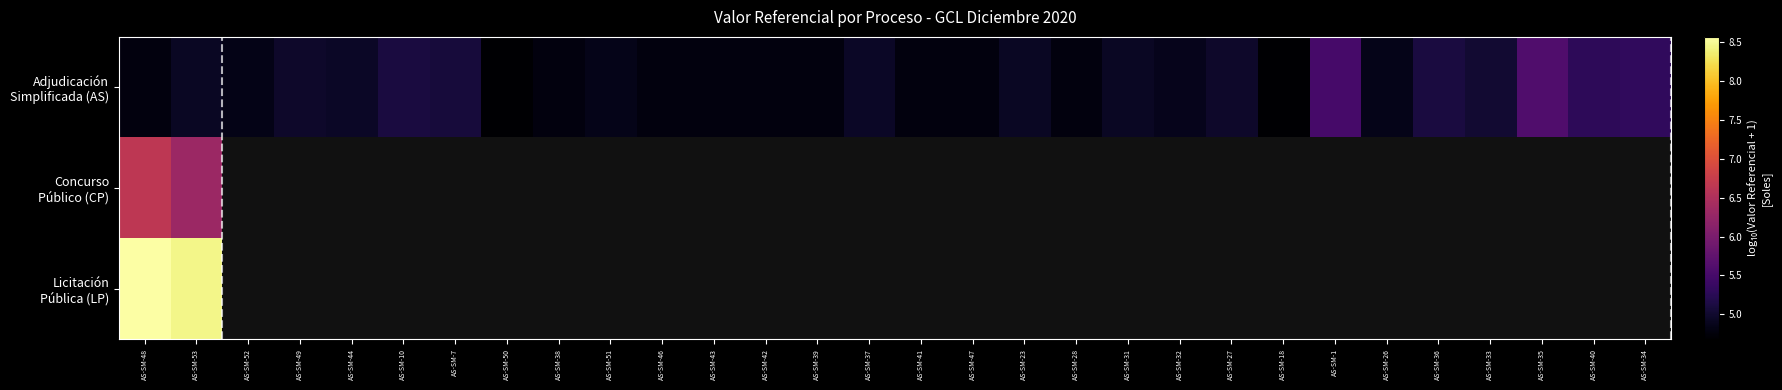

What is the difference between the maximum and minimum values in the Concurso Público (CP) series?

0.3